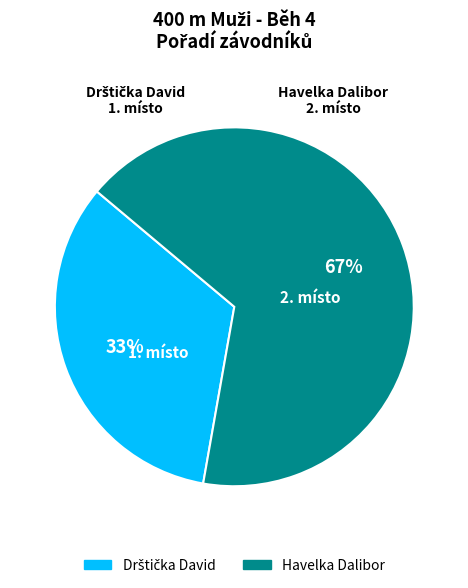

To the nearest percent, what is the average slice percentage?

50%